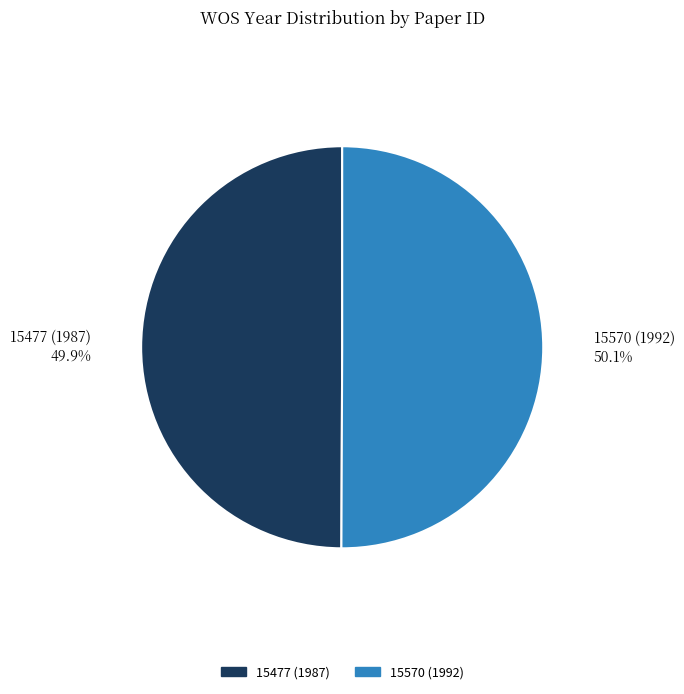

What percentage do 15570 (1992) and 15477 (1987) together represent?

100.0%